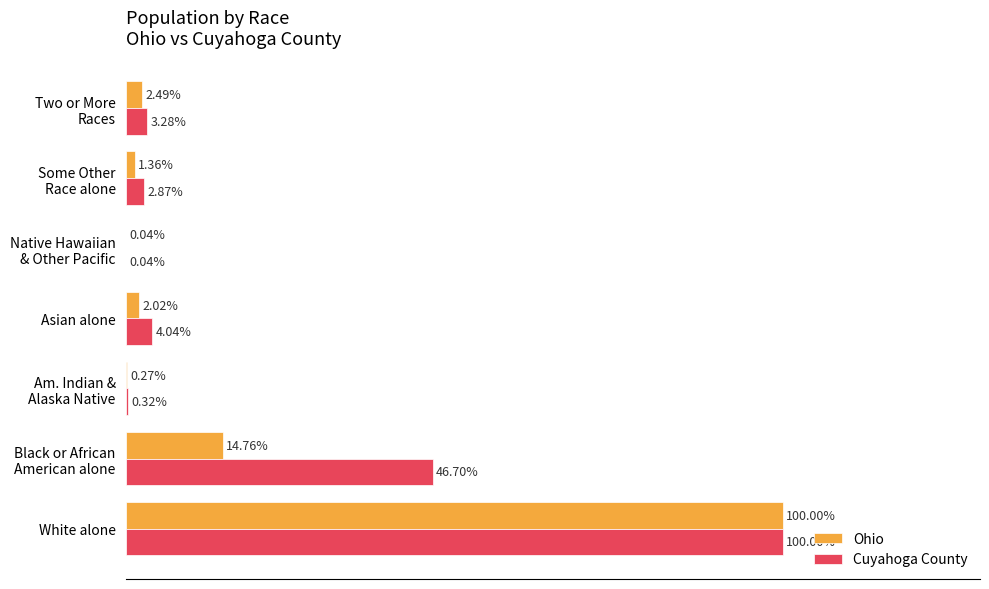

At which category is the sum across all series the highest?

White alone